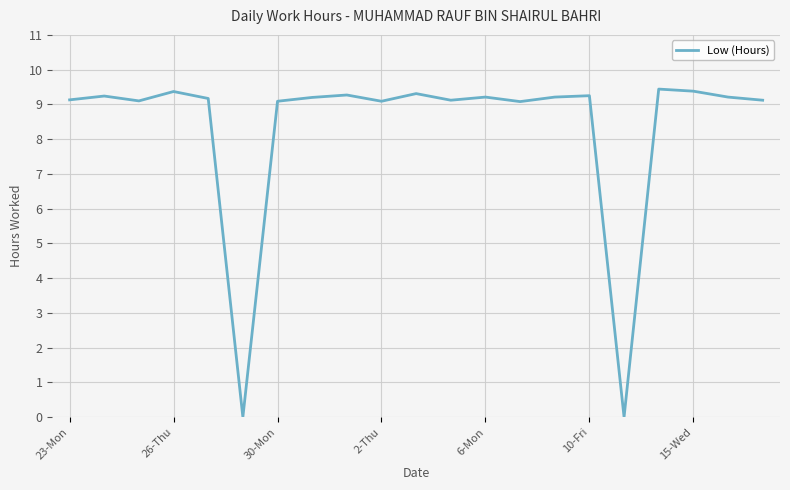

What is the maximum value shown in the chart?

9.4